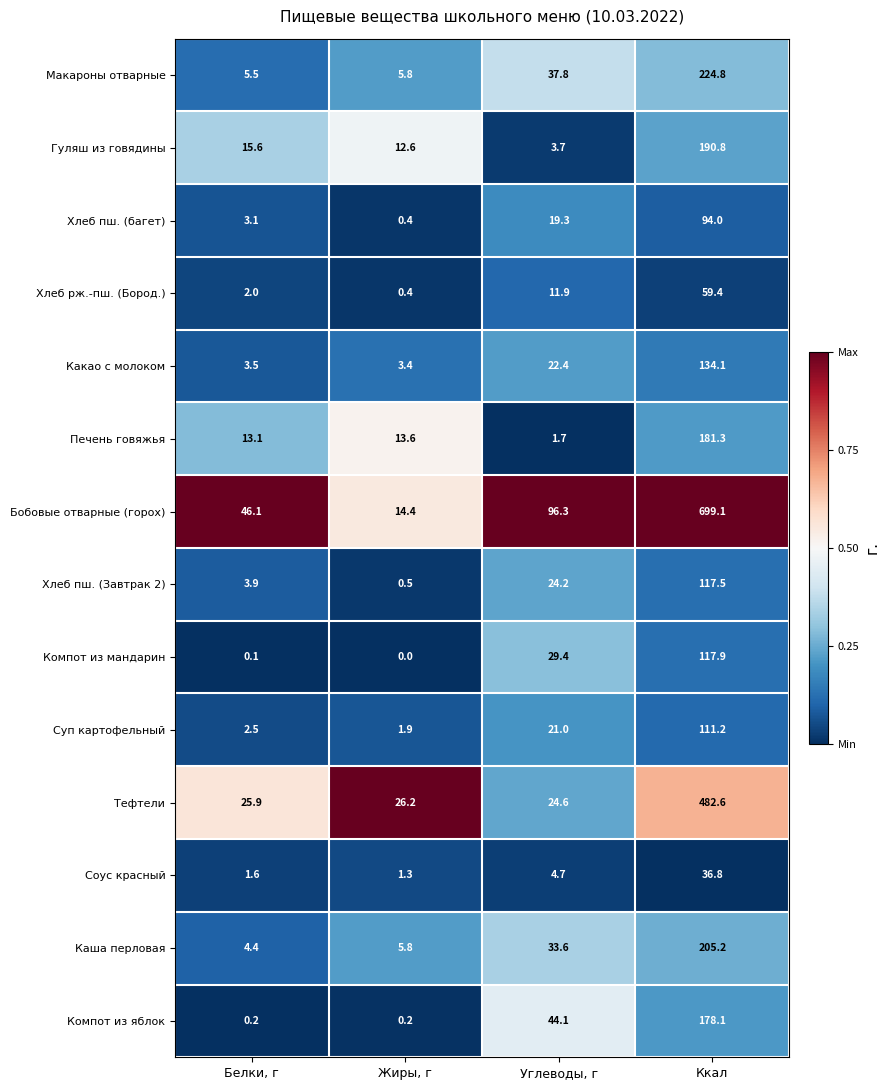

How many distinct data groups are displayed?

14